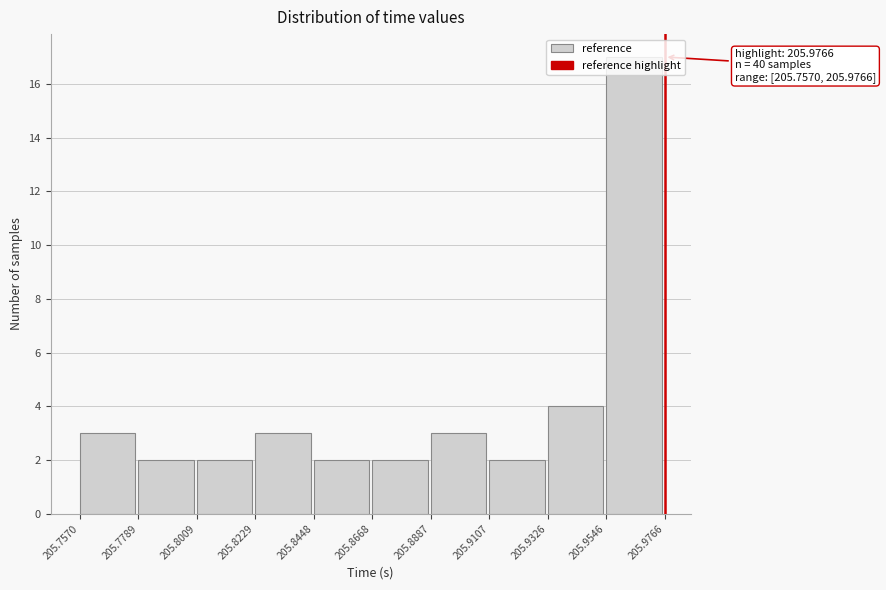

Which range on the x-axis has the tallest bar?

205.9546 to 205.9766